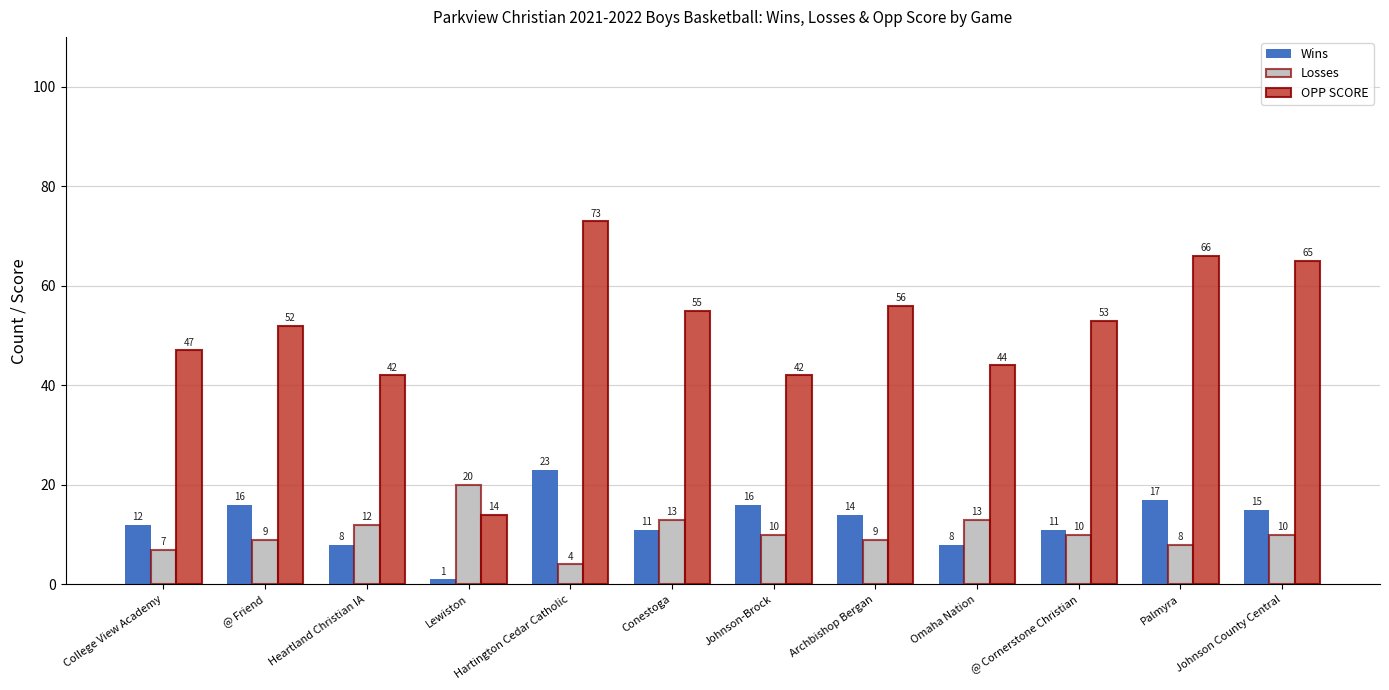

What is the greatest value displayed?

73